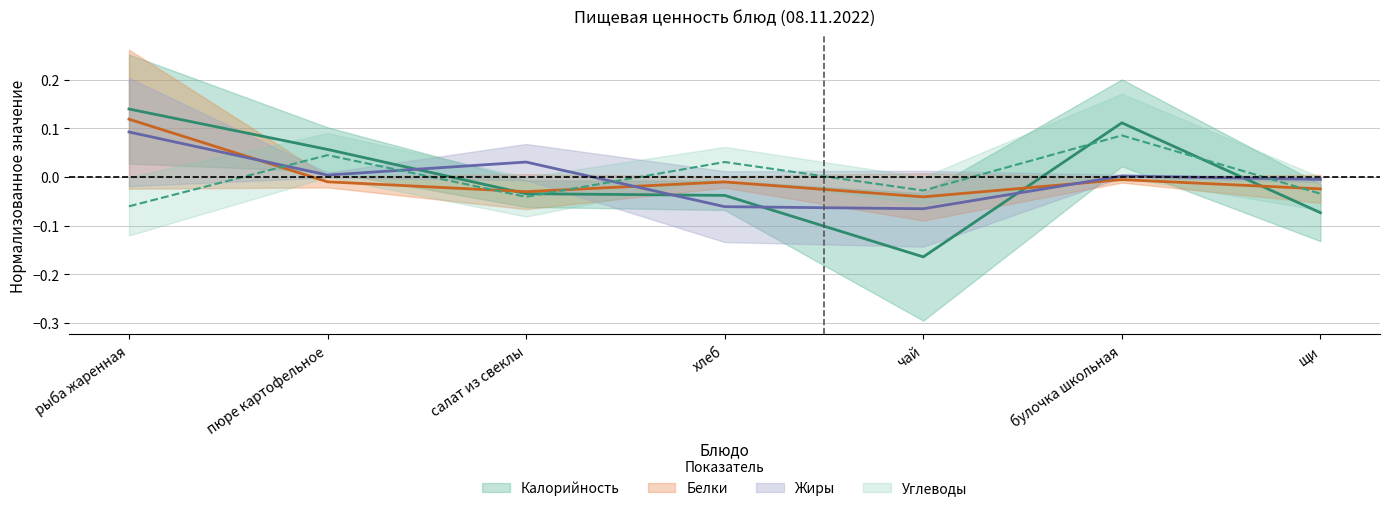

Reading left to right, what are all the values shown in this chart?

Калорийность: рыба жаренная=0.1	пюре картофельное=0.1	салат из свеклы=-0.0	хлеб=-0.0	чай=-0.2	булочка школьная=0.1	щи=-0.1
Белки: рыба жаренная=0.1	пюре картофельное=-0.0	салат из свеклы=-0.0	хлеб=-0.0	чай=-0.0	булочка школьная=-0.0	щи=-0.0
Жиры: рыба жаренная=0.1	пюре картофельное=0.0	салат из свеклы=0.0	хлеб=-0.1	чай=-0.1	булочка школьная=0.0	щи=-0.0
Углеводы: рыба жаренная=-0.1	пюре картофельное=0.0	салат из свеклы=-0.0	хлеб=0.0	чай=-0.0	булочка школьная=0.1	щи=-0.0